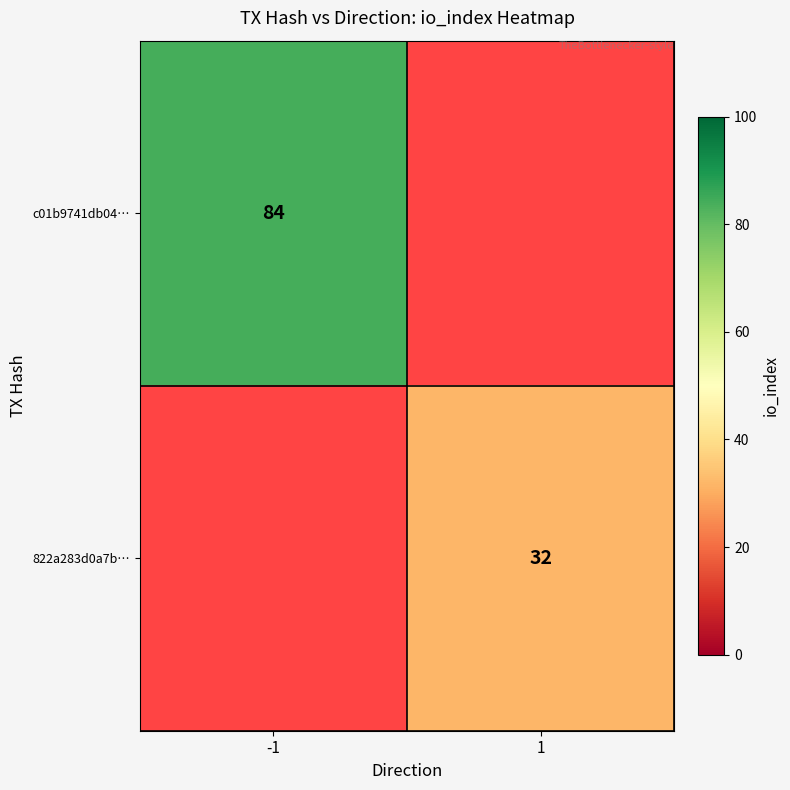

Between 1 and -1, which is larger?

-1